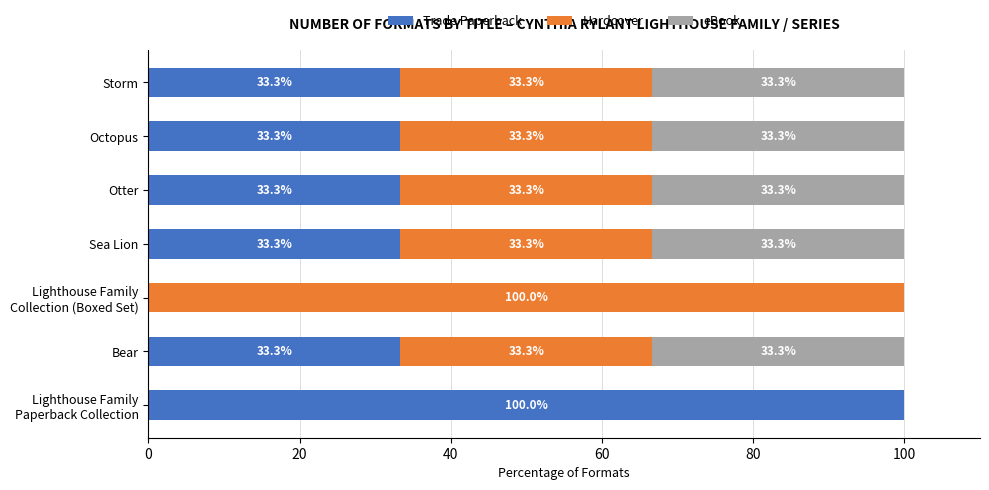

What are all the series names shown in the legend?

Trade Paperback, Hardcover, eBook